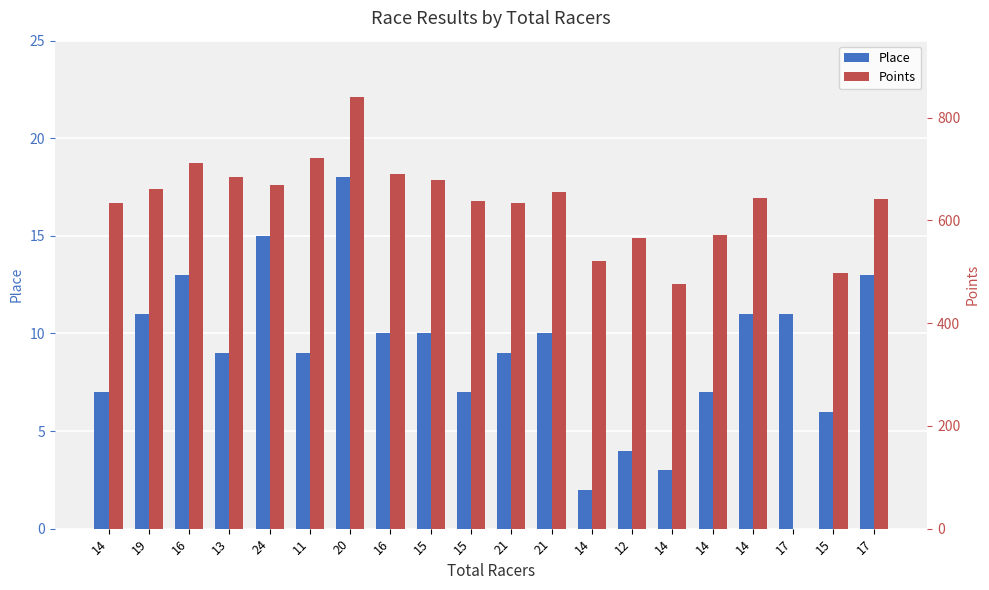

At 16, list the series in order from largest to smallest.

Points, Place